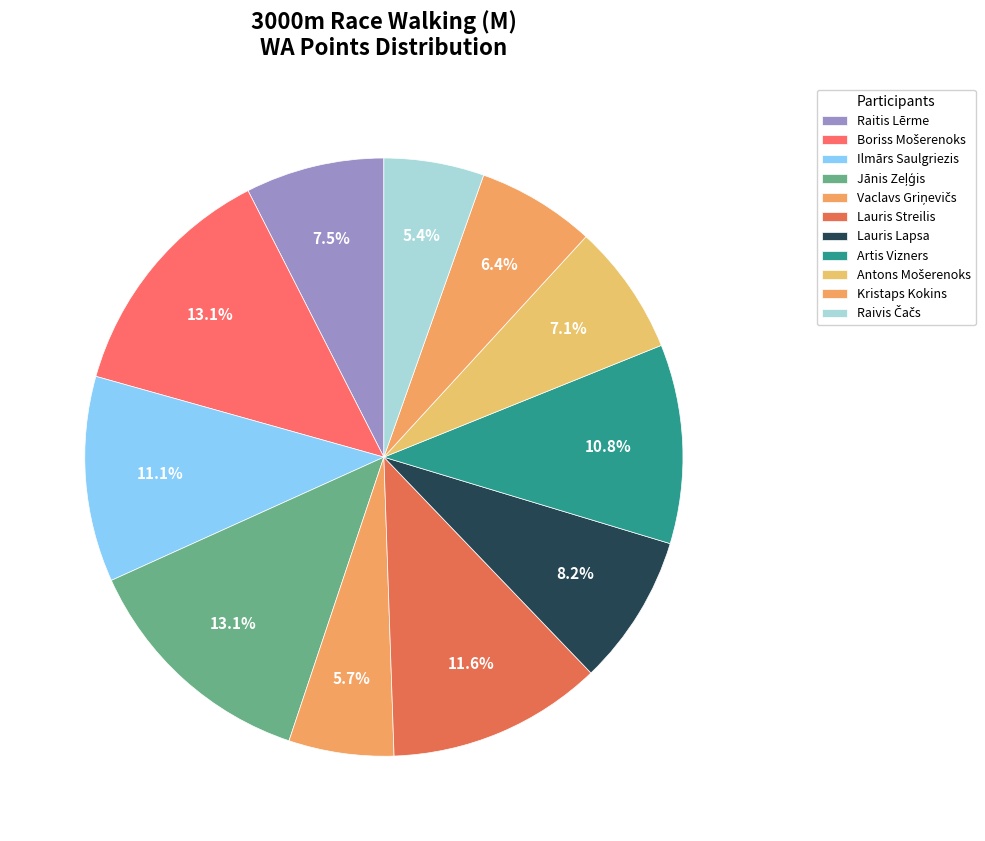

The Jānis Zeļģis slice represents 13% of the pie. True or false?

True